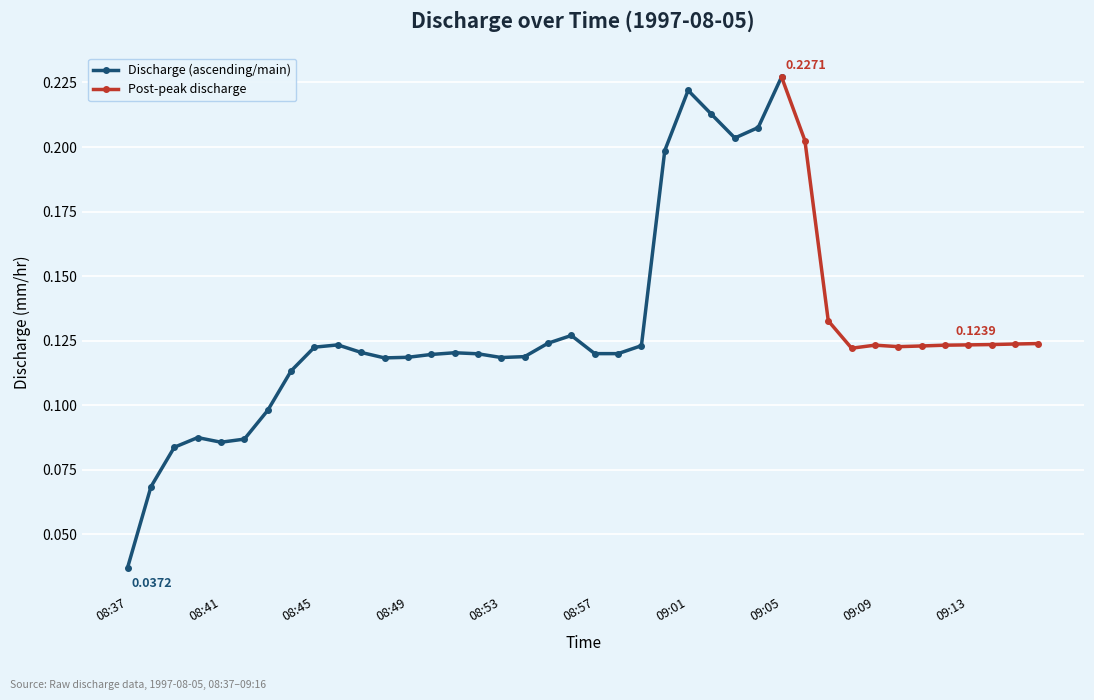

What is the difference between the maximum and minimum values?

0.2